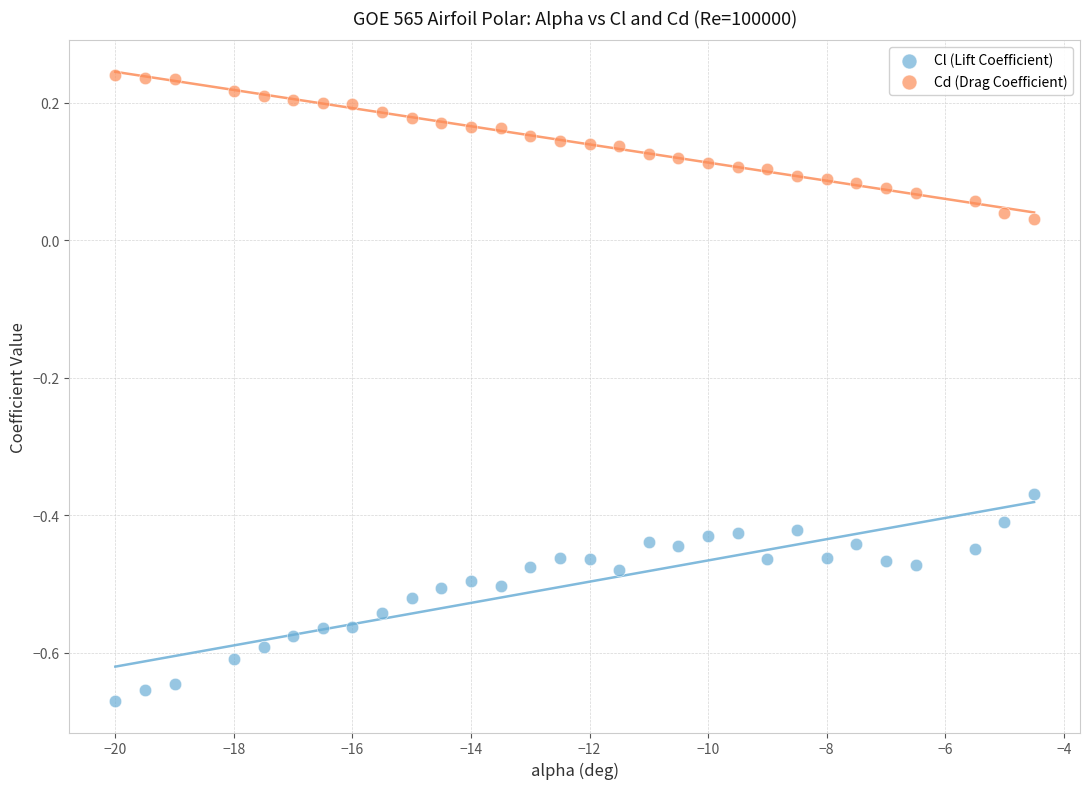

Across all data points, what is the range of Y values (max minus min)?

0.9